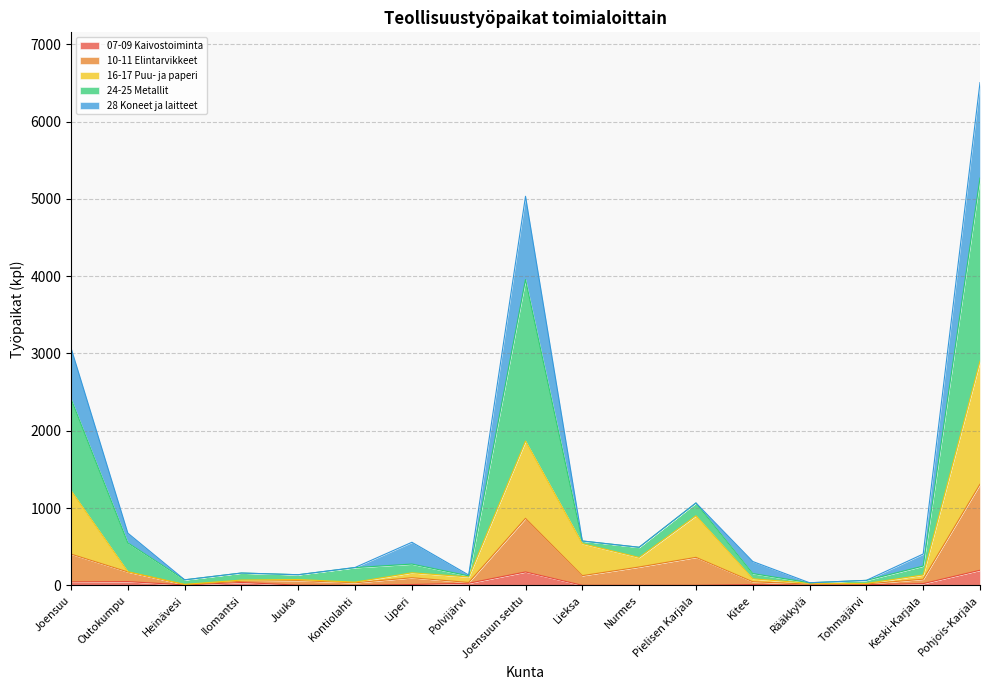

True or false: 07-09 Kaivostoiminta has a value of 0 at Kontiolahti.

True